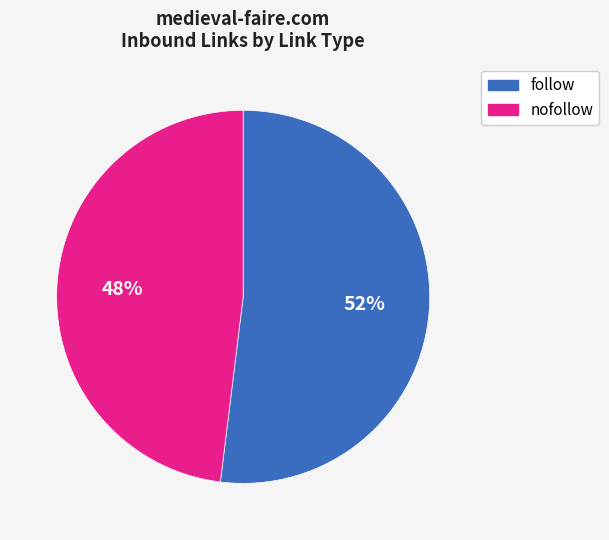

How many slices are in this pie chart?

2